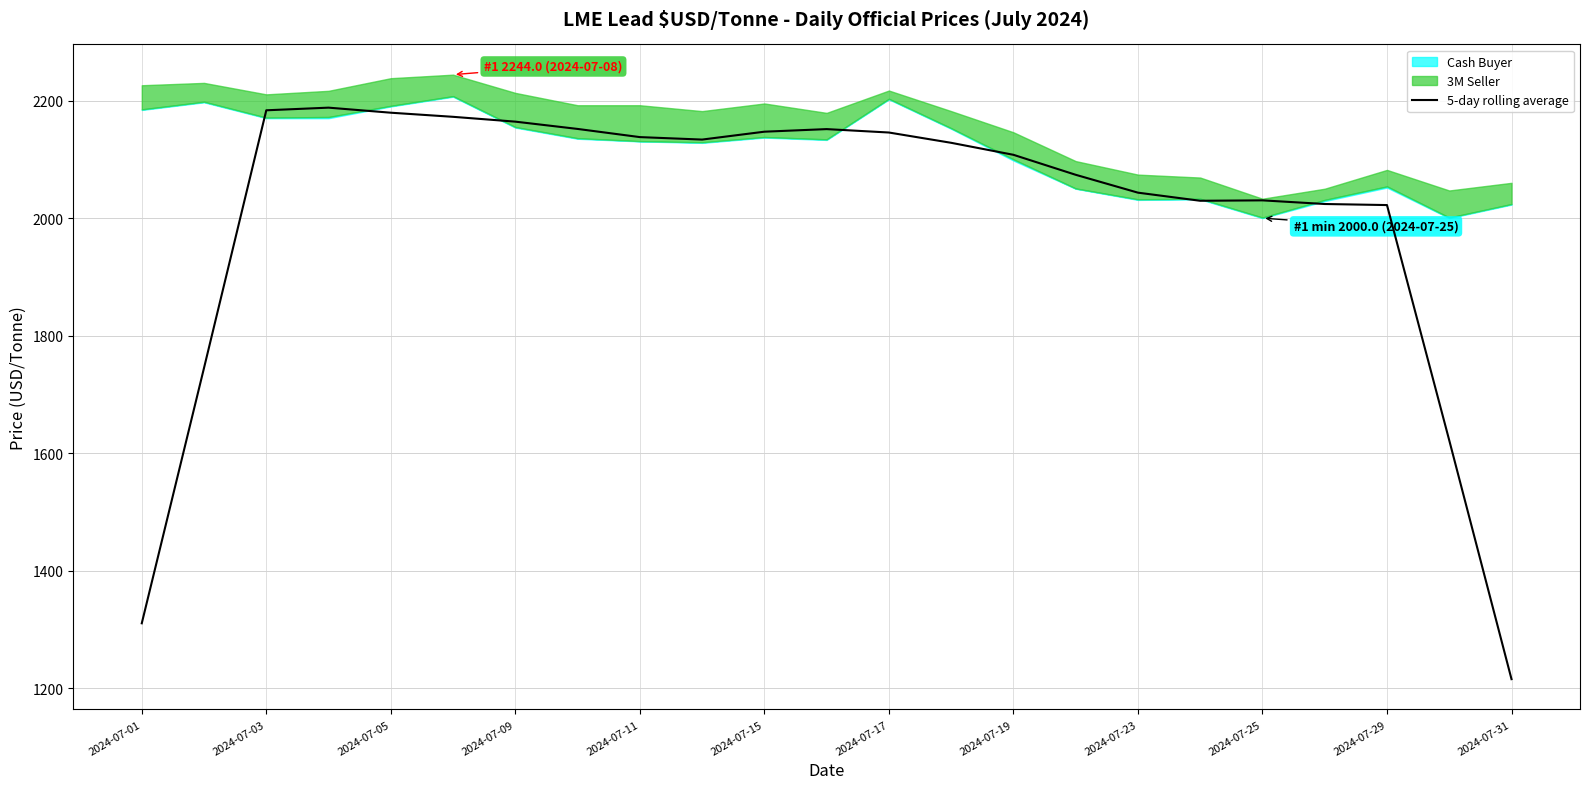

Does the chart display data point markers on the line(s)?

No